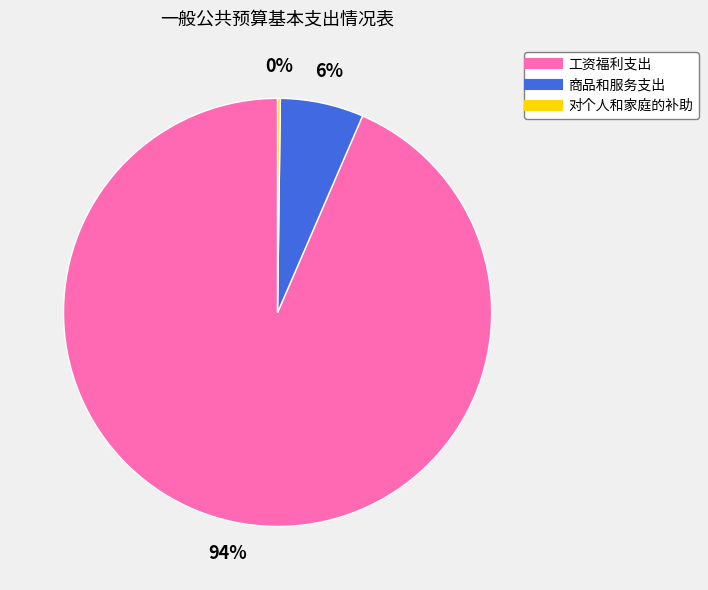

True or false: 商品和服务支出 accounts for 6% of the total.

True